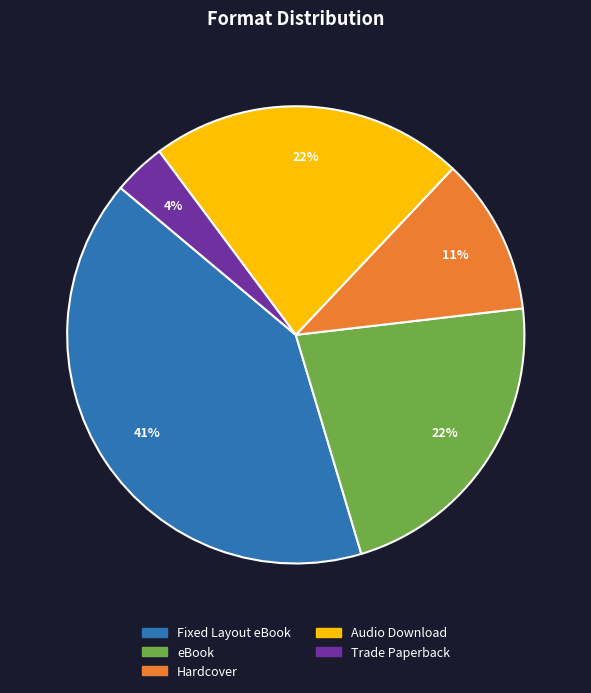

To the nearest percent, what portion does Audio Download represent?

22%